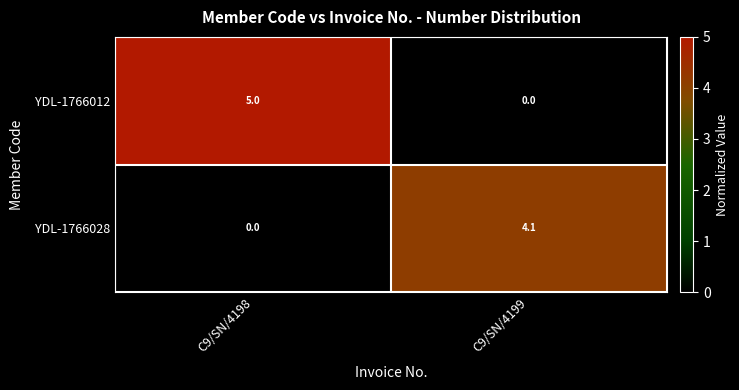

What is the maximum value shown in the chart?

5.0